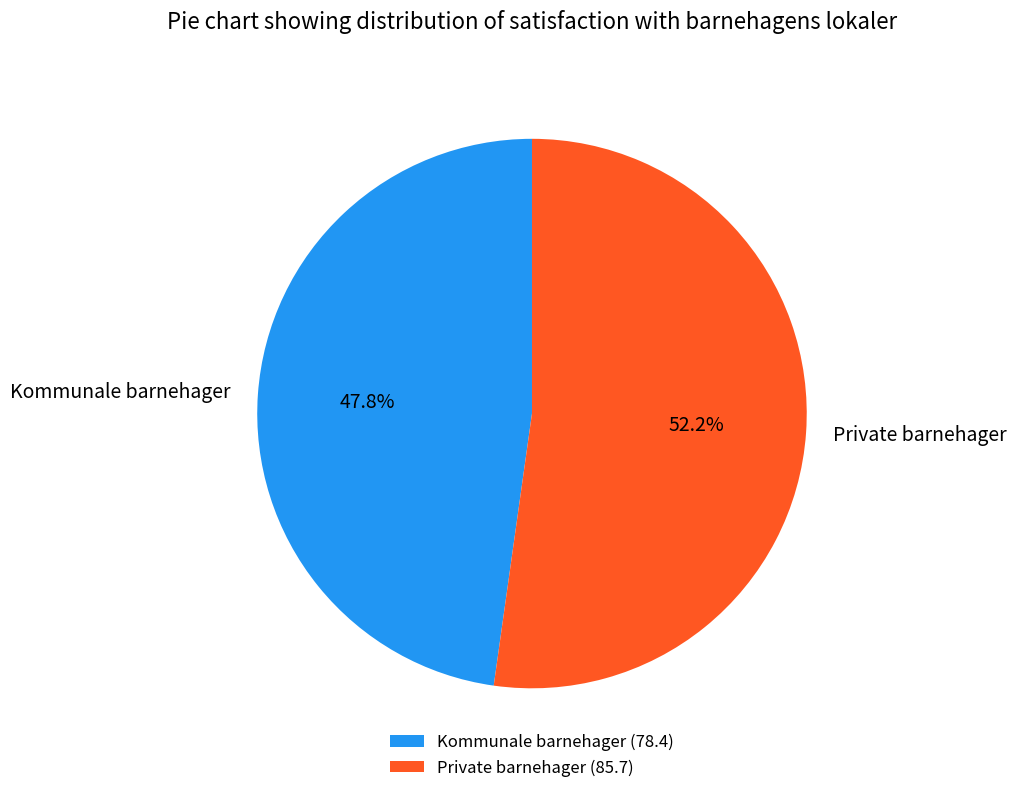

Which category has the smallest portion of the pie?

Kommunale barnehager